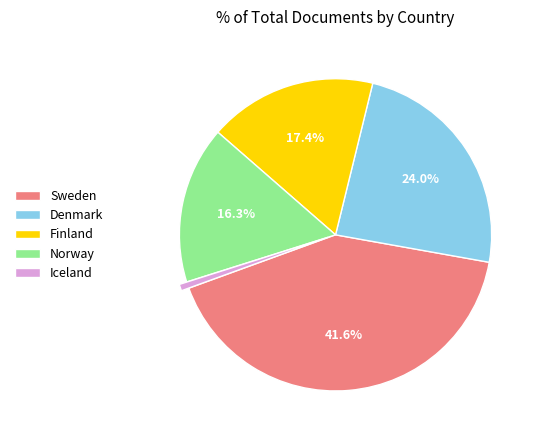

The Iceland slice represents 6% of the pie. True or false?

False